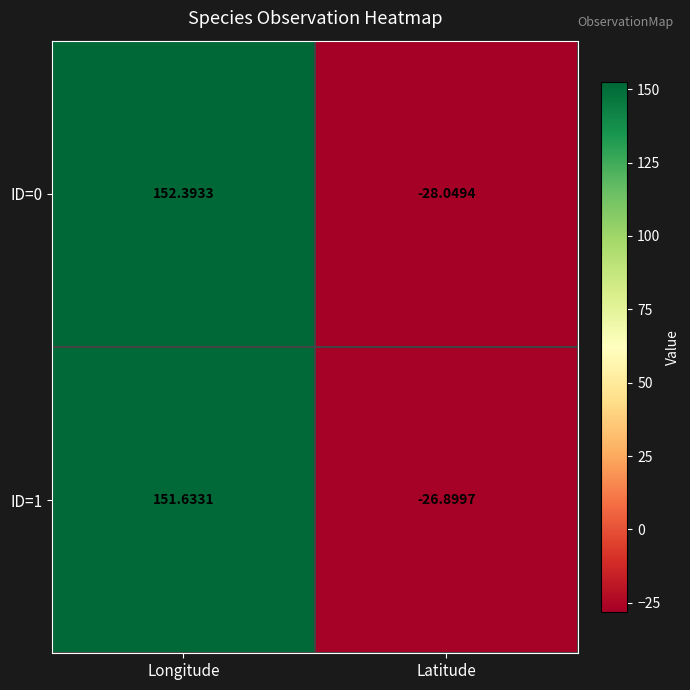

Rank the categories by ID=0 value from lowest to highest.

Latitude, Longitude